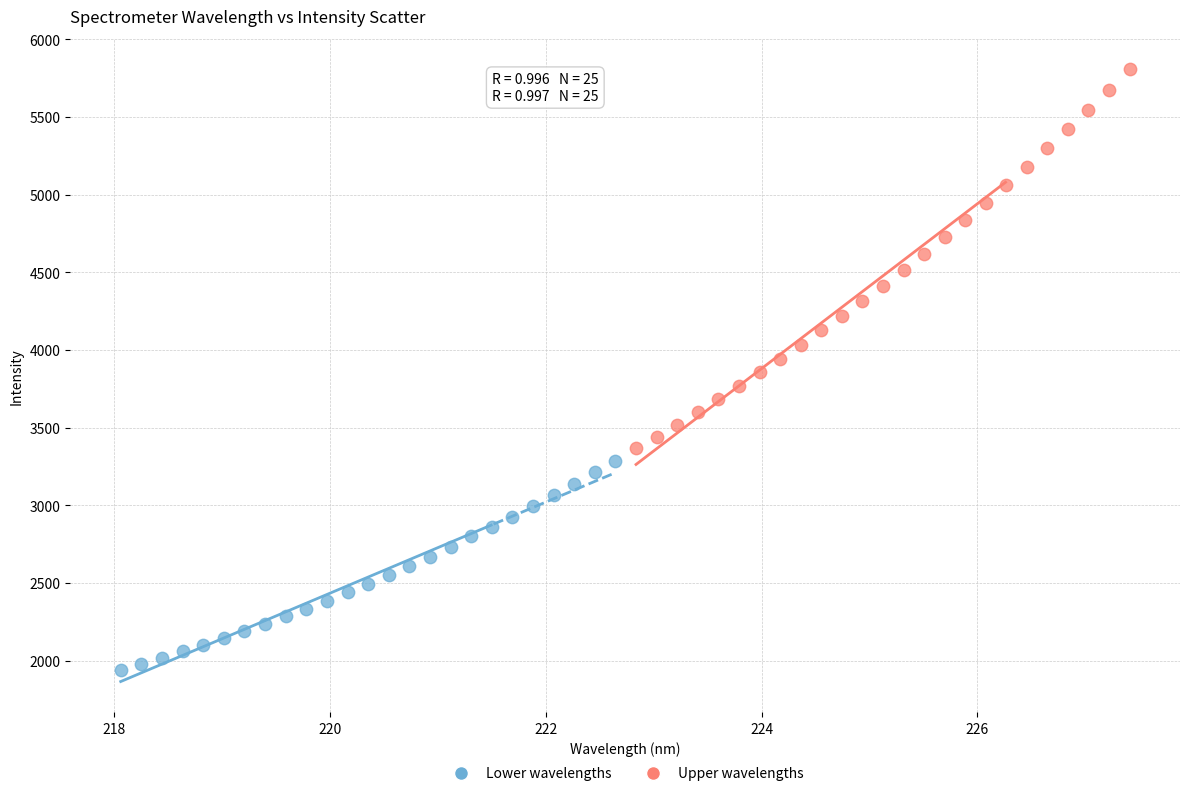

Which series contains the lowest Y value?

Lower wavelengths